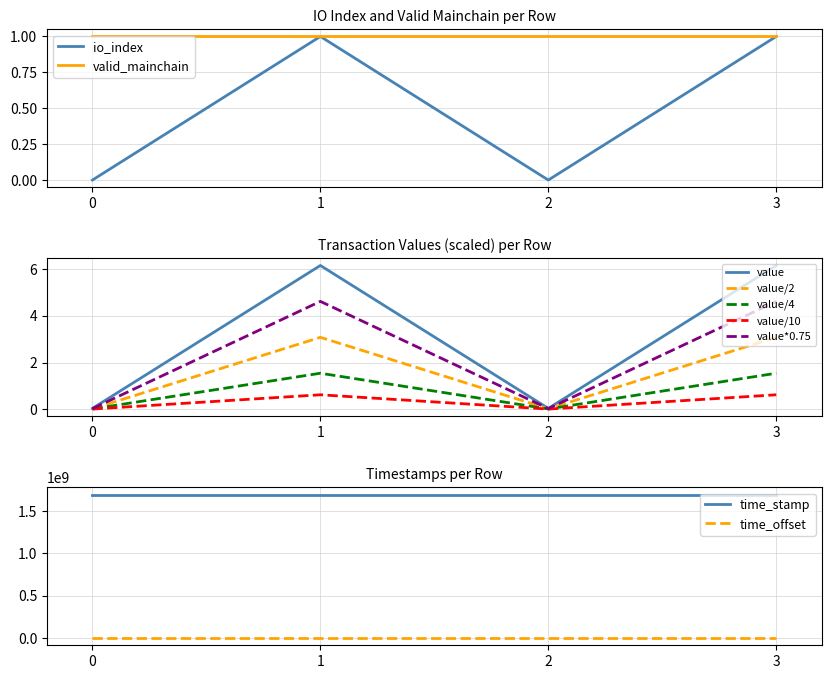

The valid_mainchain series shows 1 at 1. True or false?

True